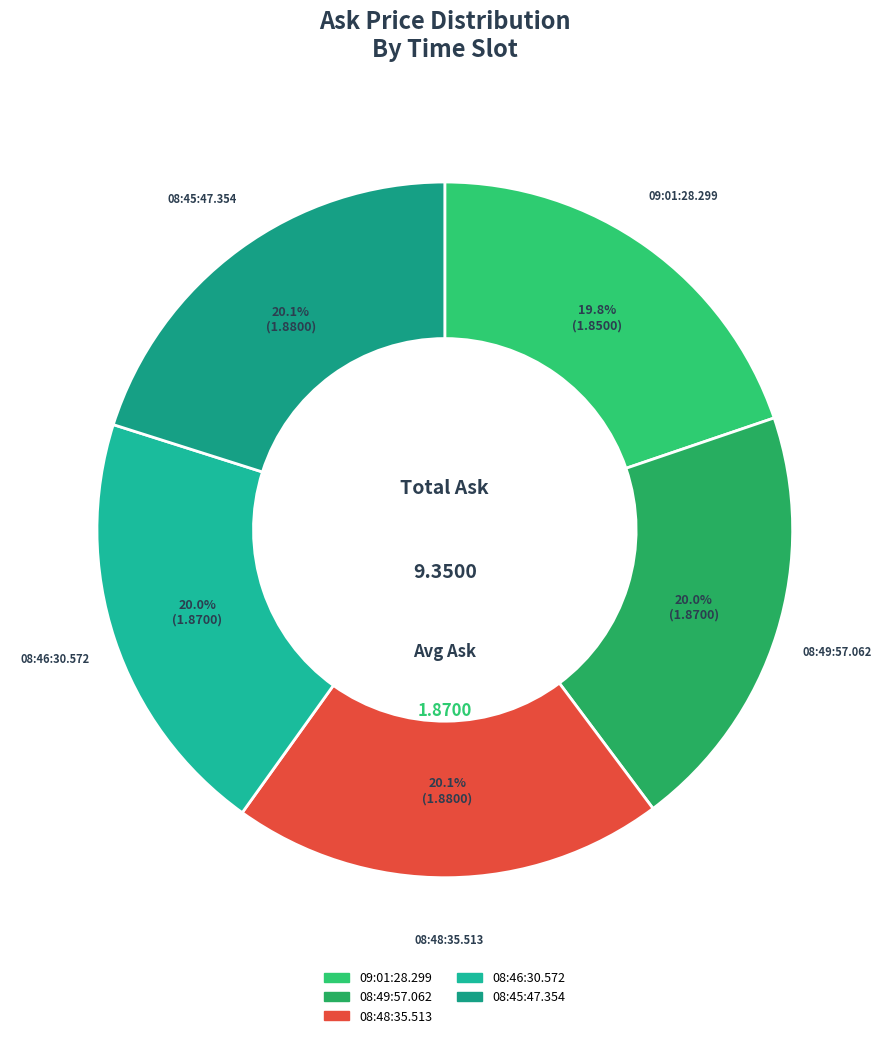

Is there a majority slice in this chart?

No